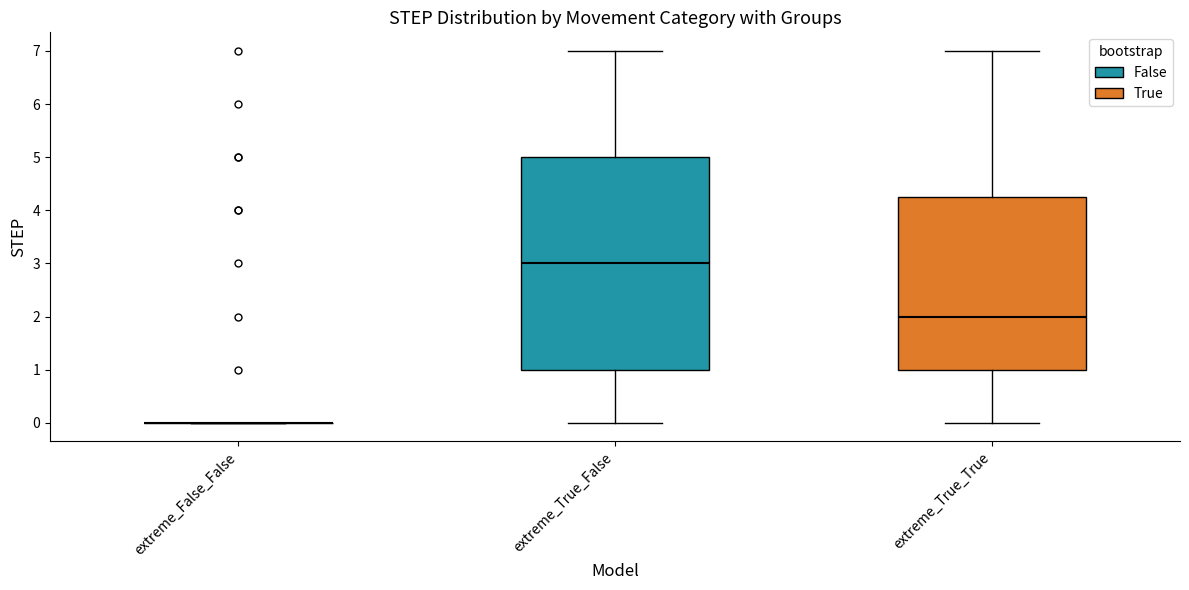

Reading left to right, read every box against the y-axis: the position of its median line, the range the box covers, and the ends of its whiskers. The values are not printed on the chart, so give them approximately, as read against the axis.

extreme_False_False: box collapsed to a line at 0.0, whiskers 0.0 to 0.0
extreme_True_False: median 3.0, box 1.0 to 5.0, whiskers 0.0 to 7.0
extreme_True_True: median 2.0, box 1.0 to 4.3, whiskers 0.0 to 7.0